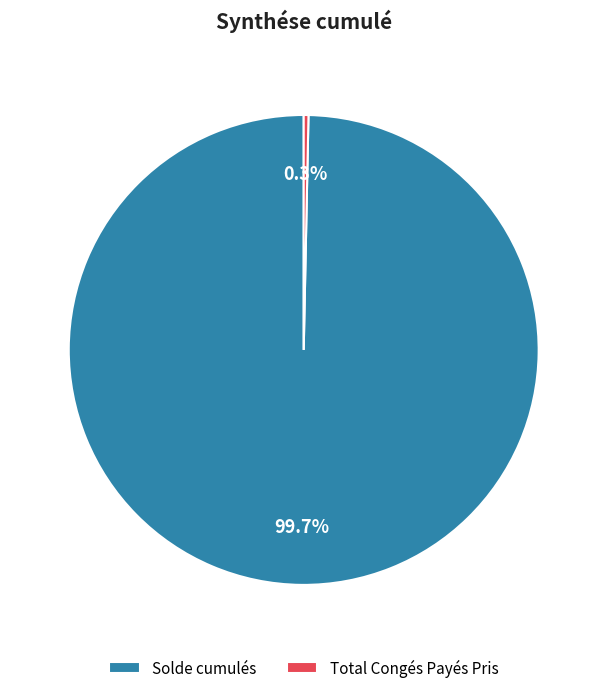

To the nearest percent, what percentage of the pie is Solde cumulés?

100%